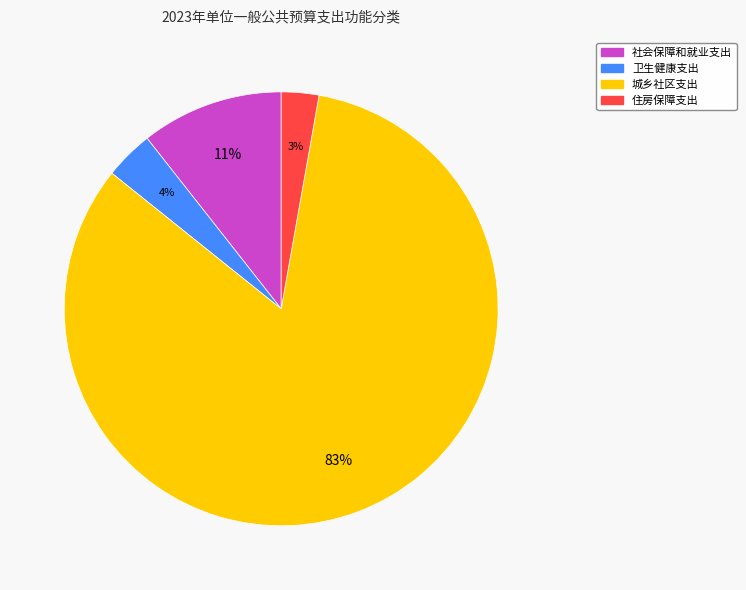

Does 城乡社区支出 represent more than half of the total?

Yes